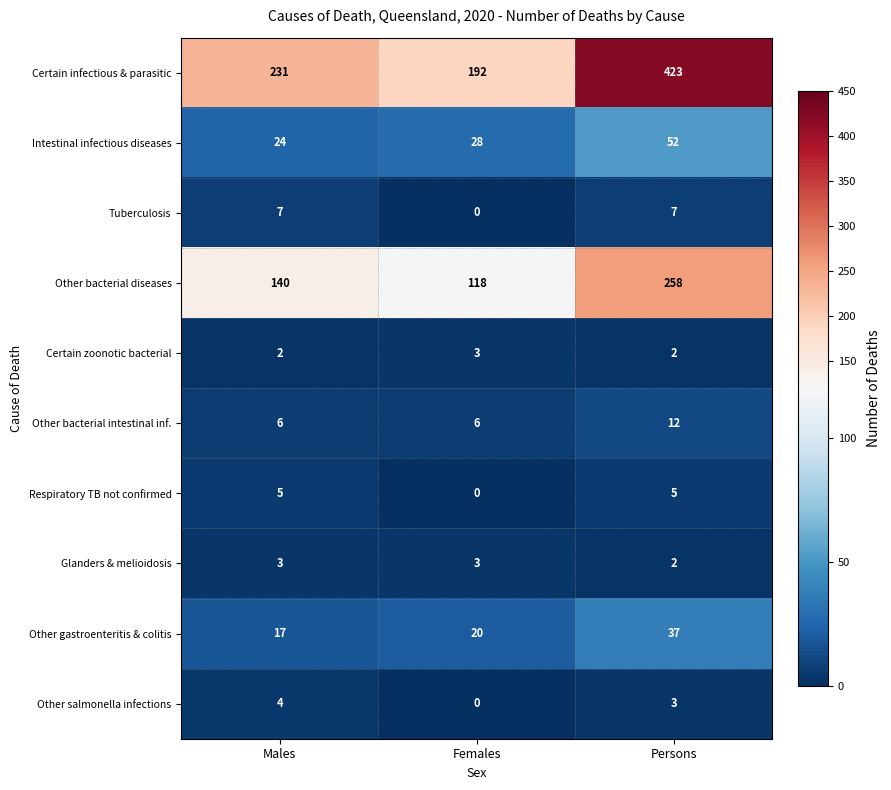

How many series are shown in this chart?

10